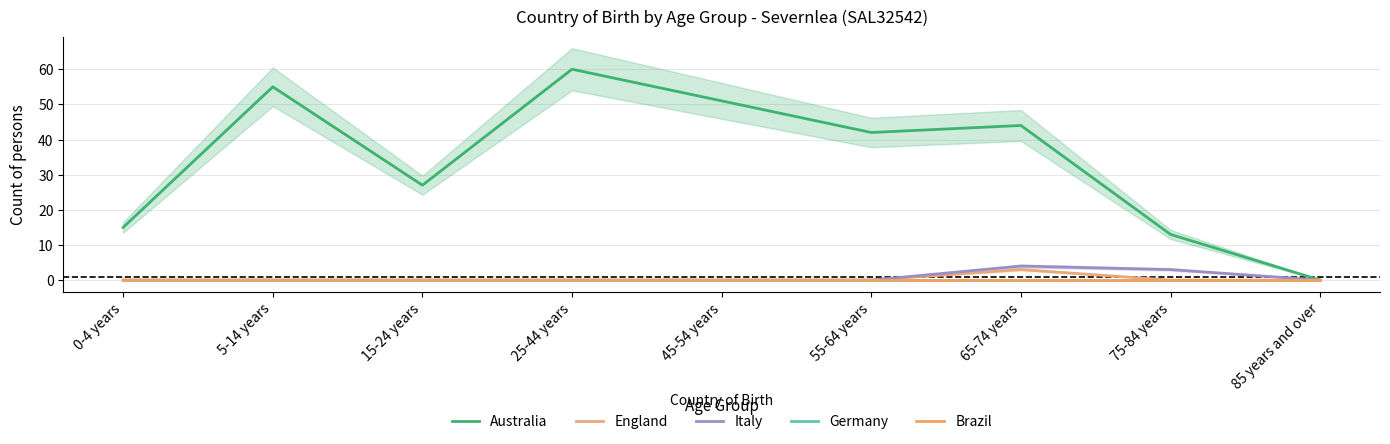

How many data points in Italy are above 0?

2